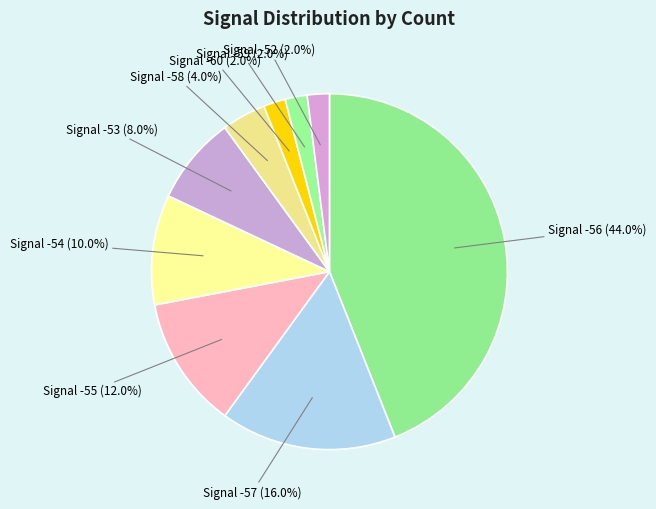

Which category has the biggest portion of the pie?

Signal -56